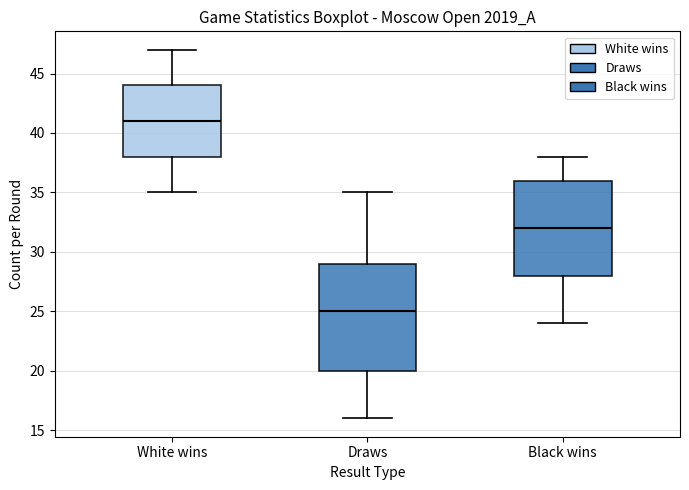

Which box's median line is the highest?

White wins